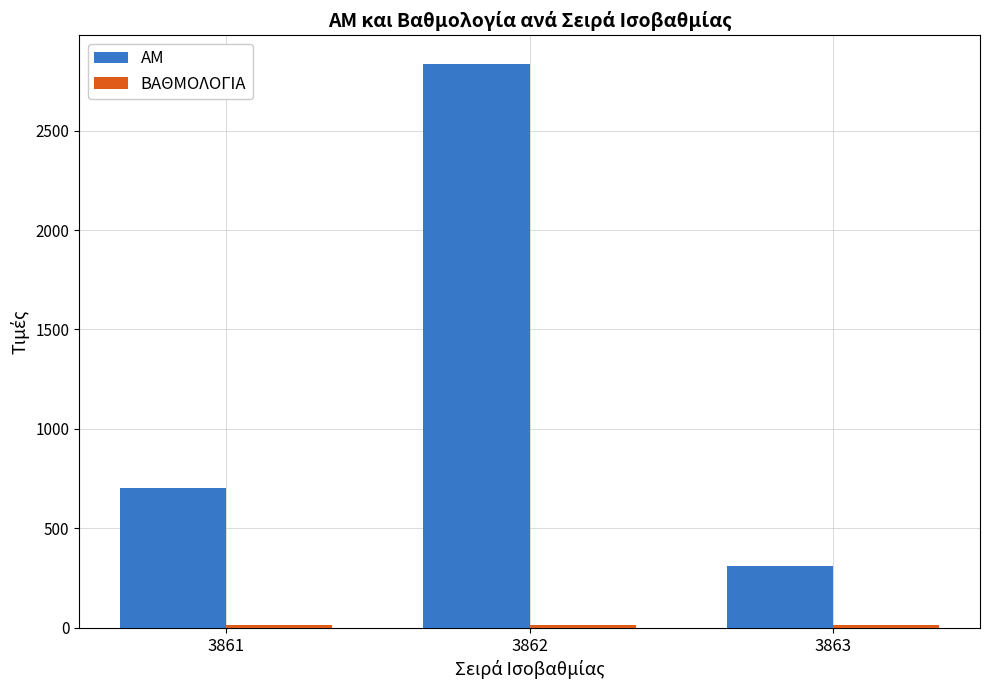

Is it true that ΑΜ equals 5081.8 at 3862?

False